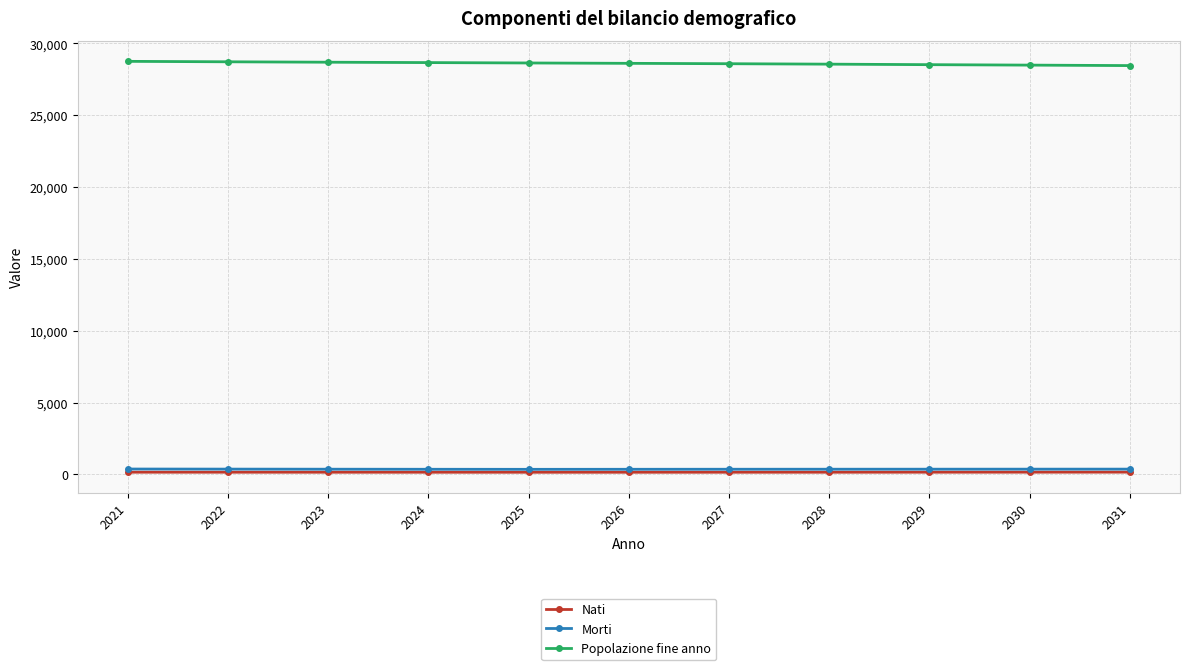

What is the value of the Morti point at the 7th from the left?

357